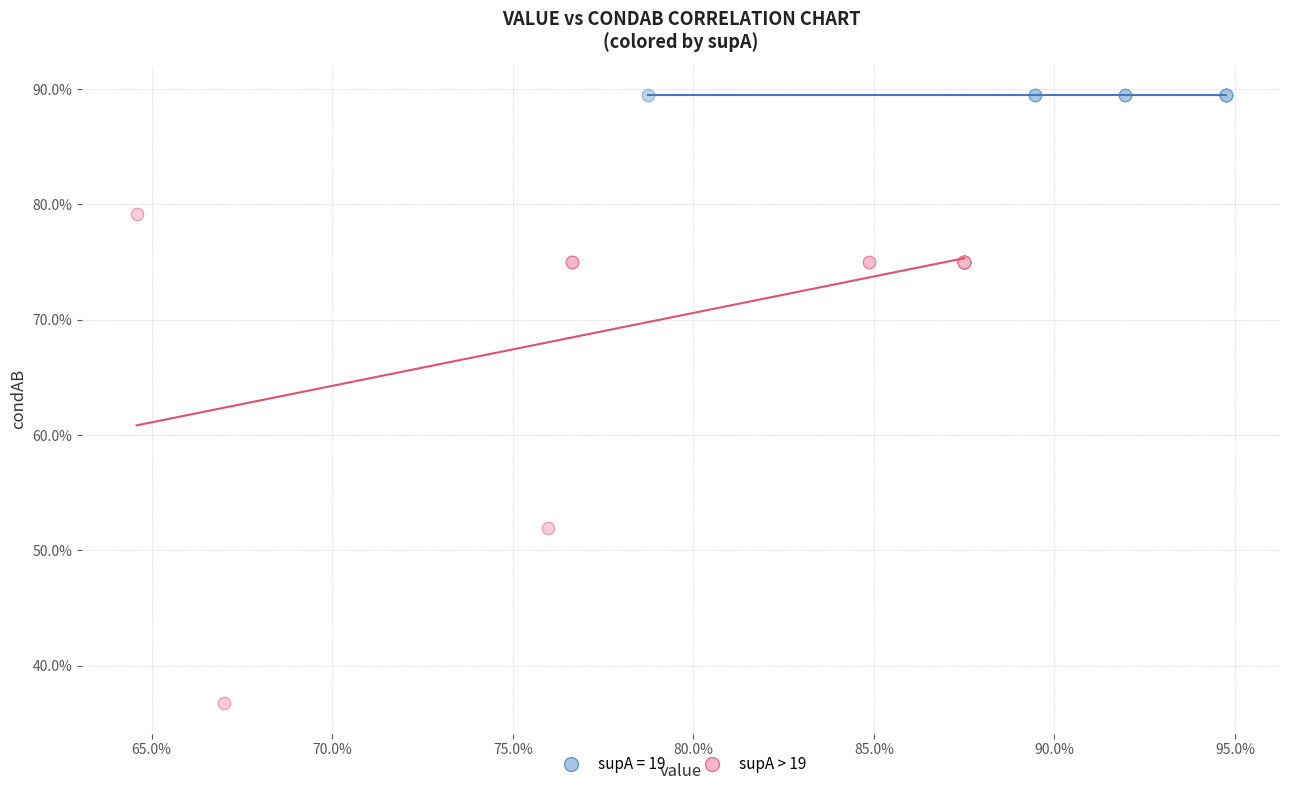

What are all the series names shown in the legend?

supA = 19, supA > 19